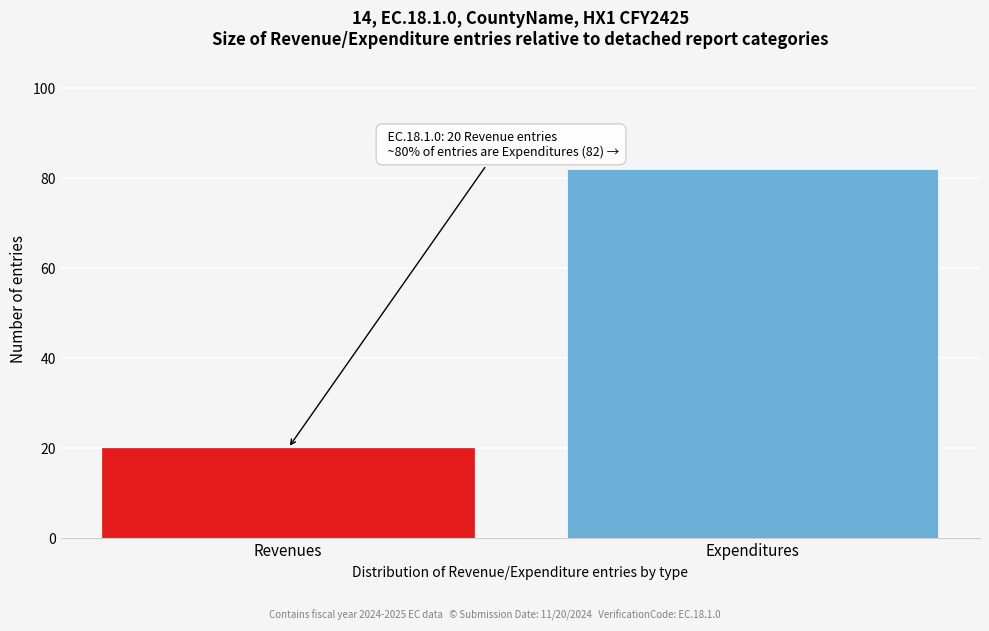

Reading right to left, what are all the values shown in this chart?

82	20